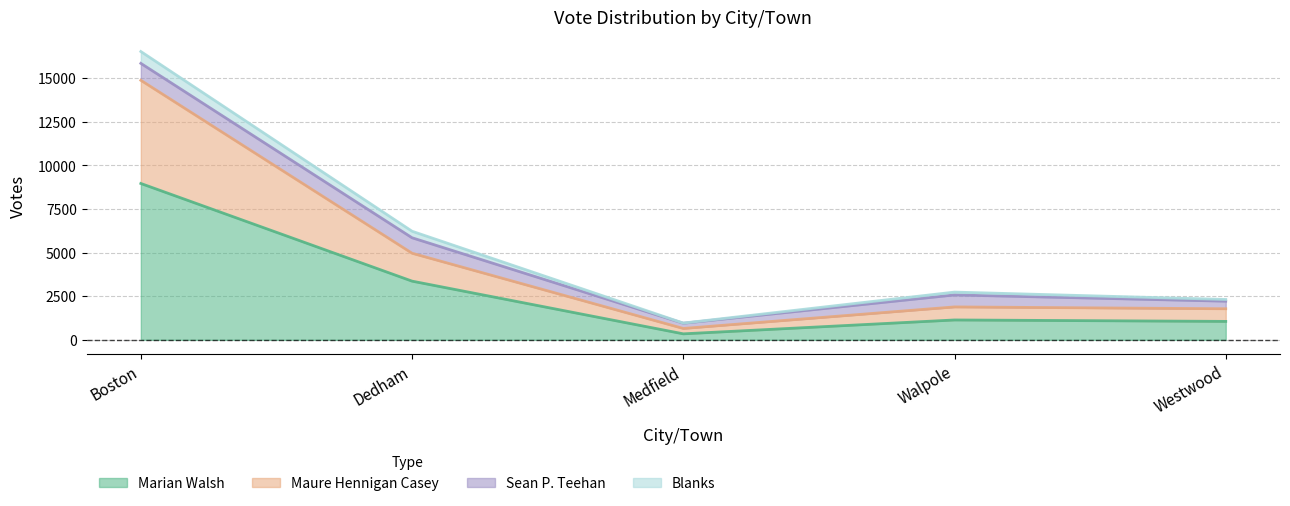

How many lines are shown in the chart?

4